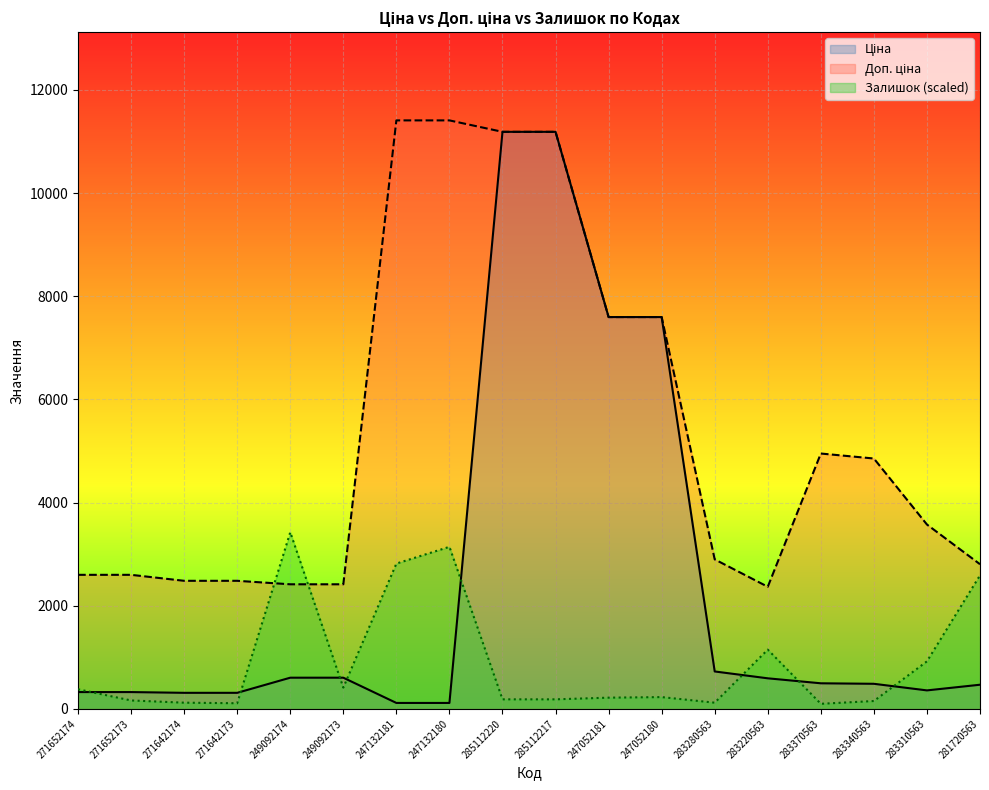

Read the Доп. ціна value at 283370563.

4950.4